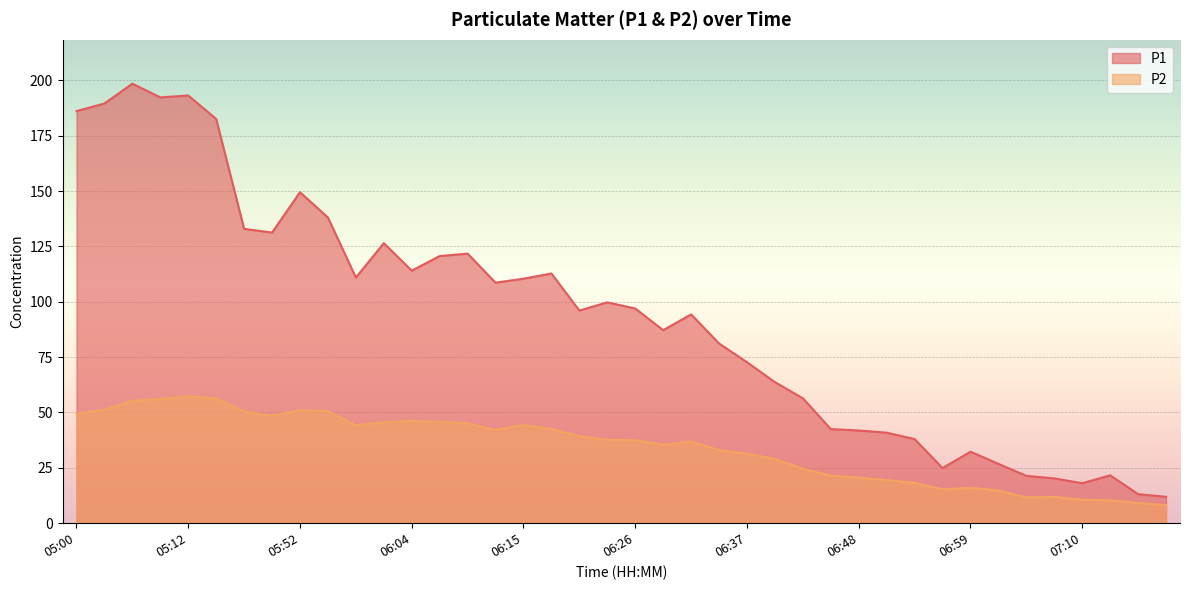

How many data points in P1 are above 96?

21